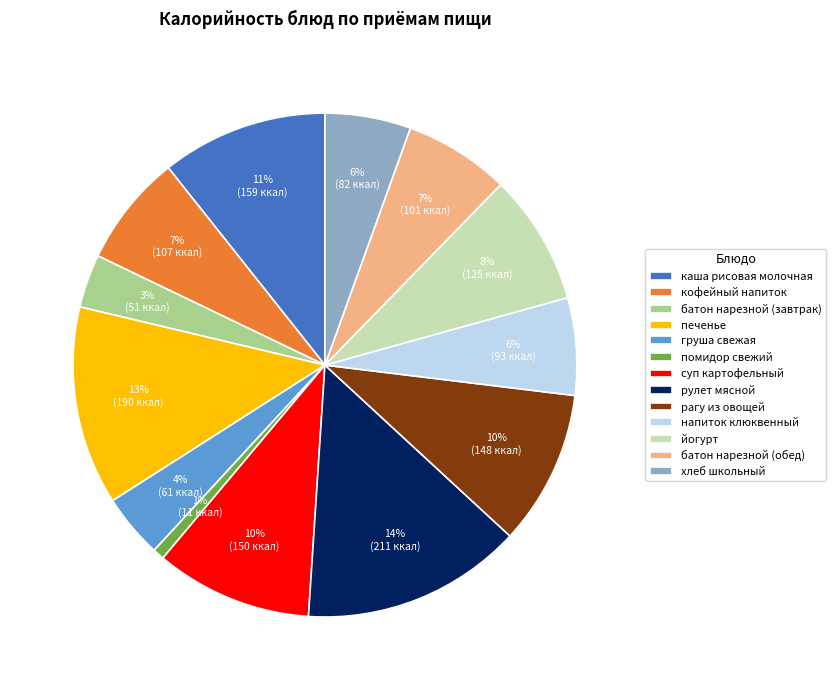

Is there a majority slice in this chart?

No